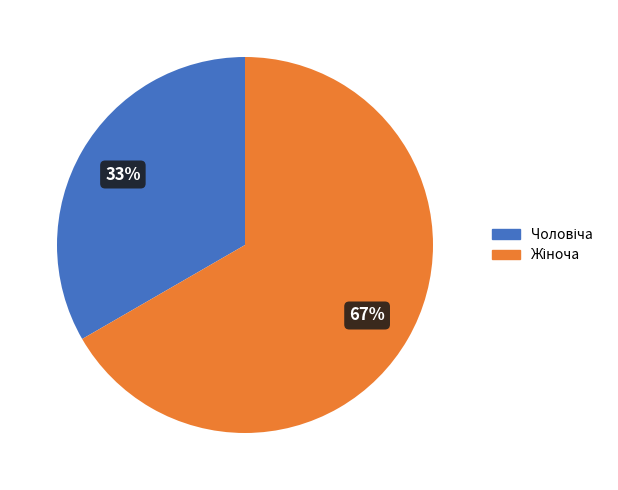

To the nearest percent, what is the average slice percentage?

50%